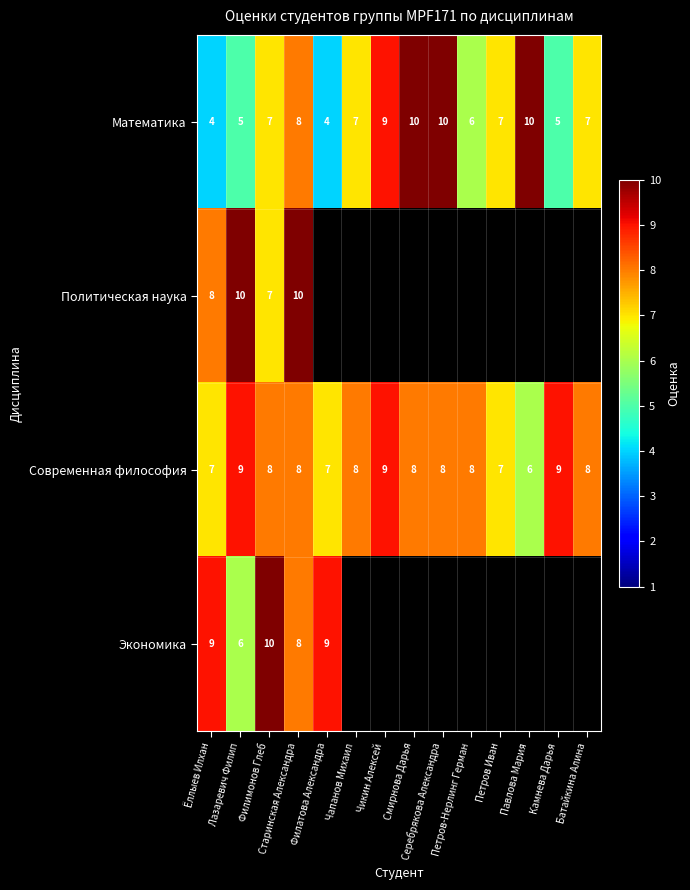

Where does the Современная философия series first go above 8?

Лазаревич Филип